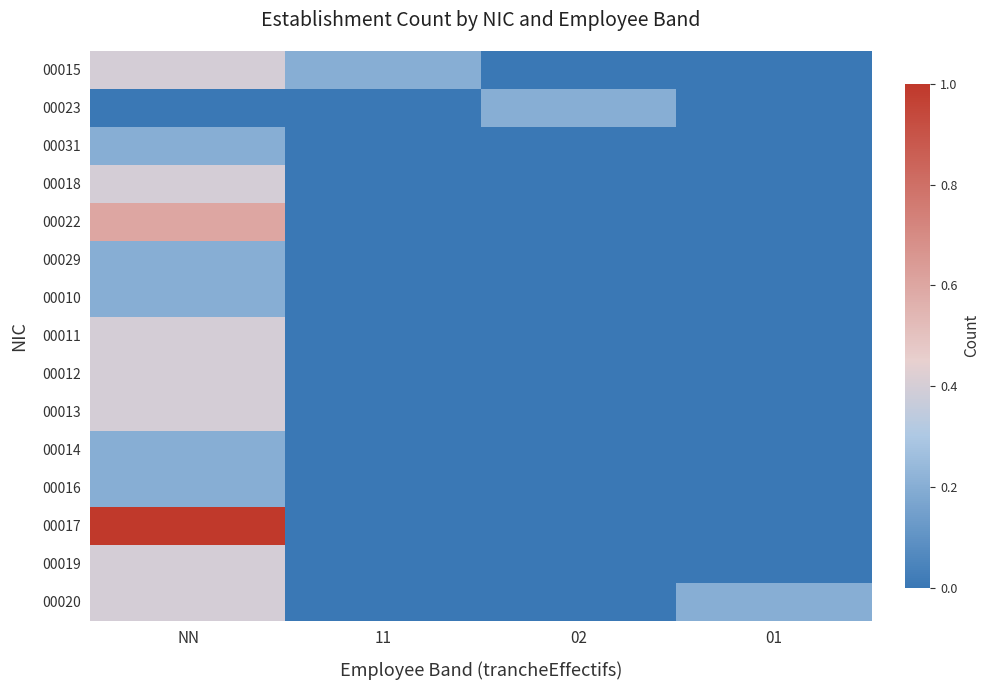

How many distinct data groups are displayed?

15